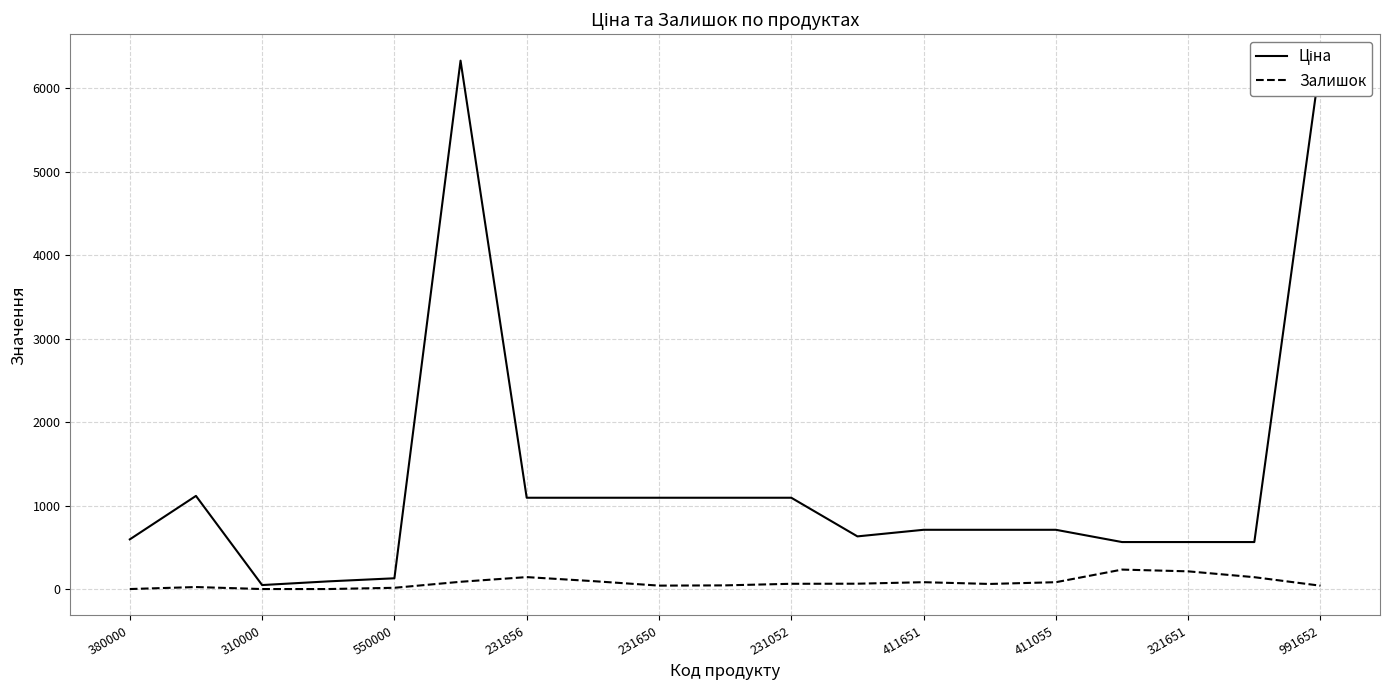

Which label corresponds to the smallest value in the chart?

380000